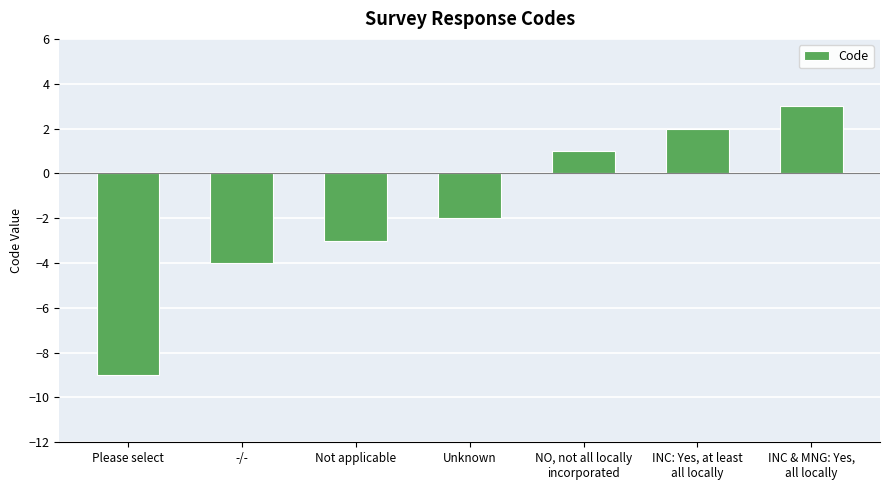

What is the smallest value displayed?

-9